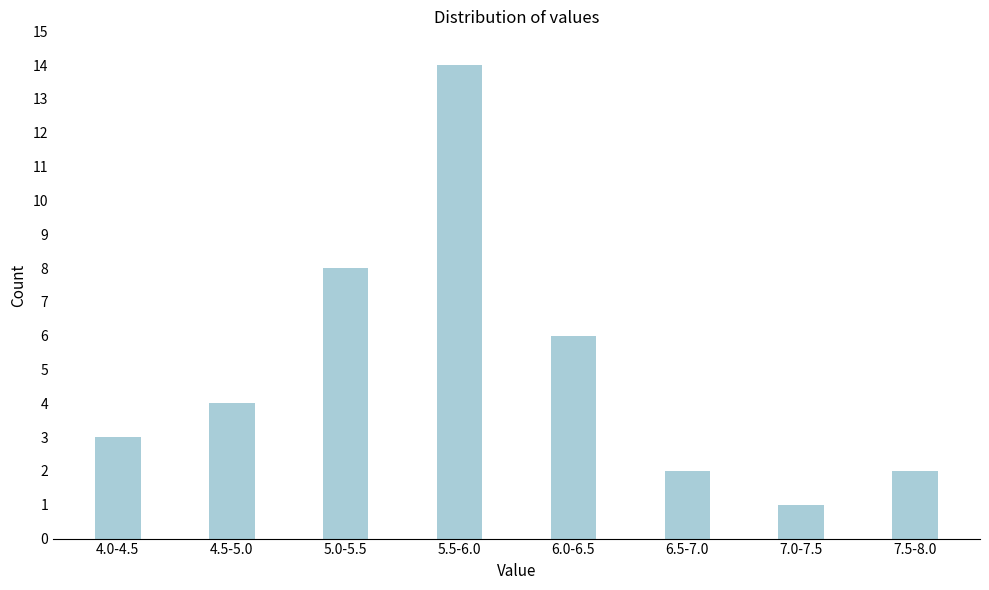

Reading right to left, extract all data points from this chart.

7.5-8.0=2	7.0-7.5=1	6.5-7.0=2	6.0-6.5=6	5.5-6.0=14	5.0-5.5=8	4.5-5.0=4	4.0-4.5=3